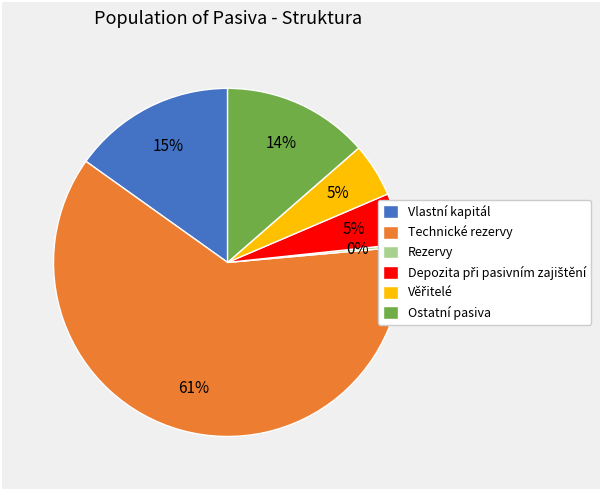

To the nearest percent, what percentage of the pie is Vlastní kapitál?

15%